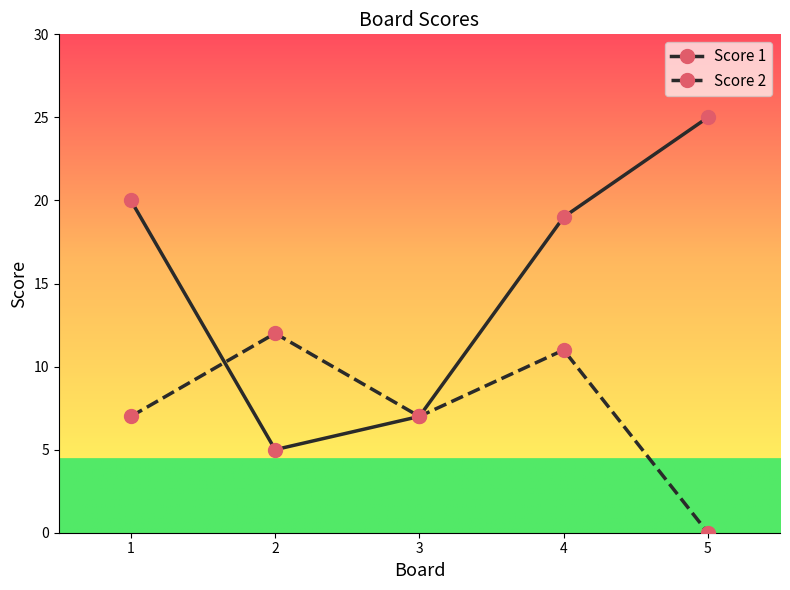

Reading left to right, transcribe all the data shown in this chart.

Score 1: 20	5	7	19	25
Score 2: 7	12	7	11	0